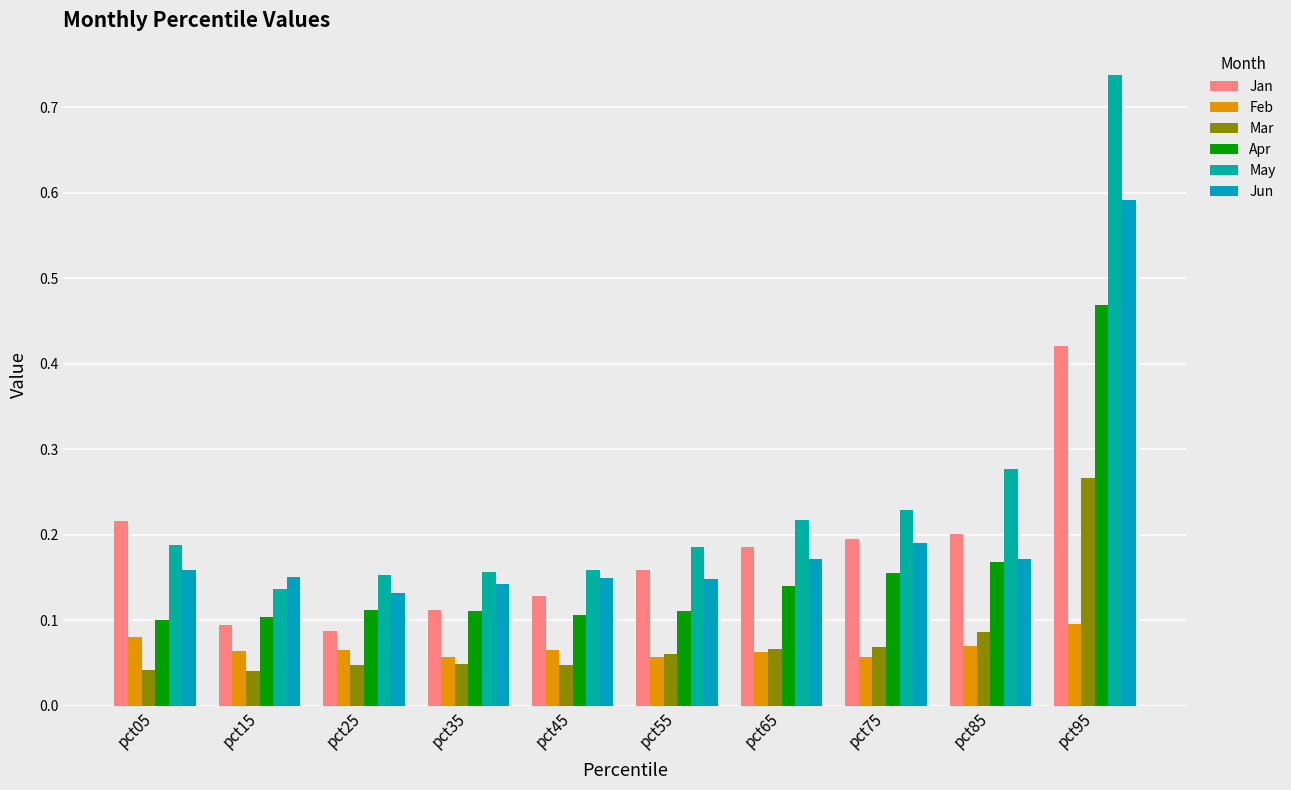

Is it true that Jun equals 0.1 at pct45?

True